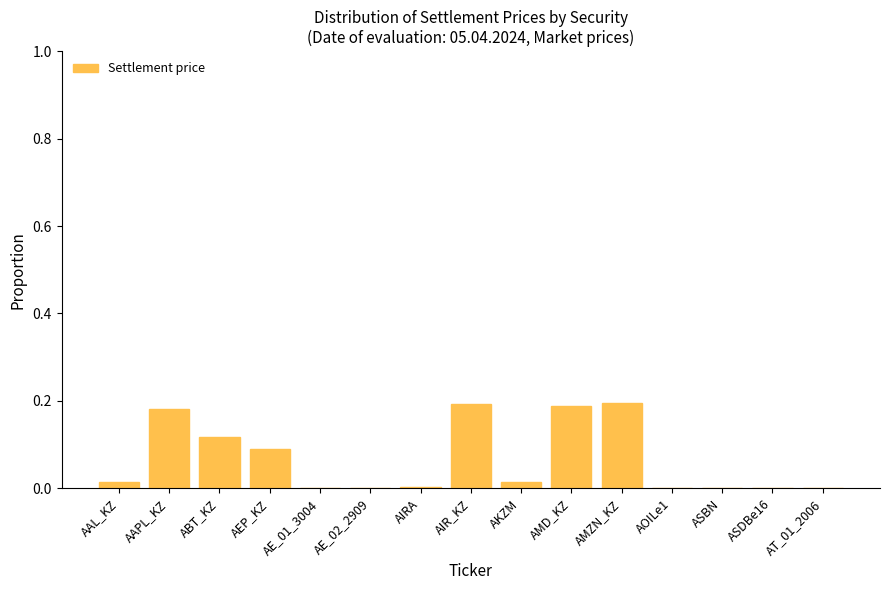

Which has a higher value, ASDBe16 or AMD_KZ?

AMD_KZ